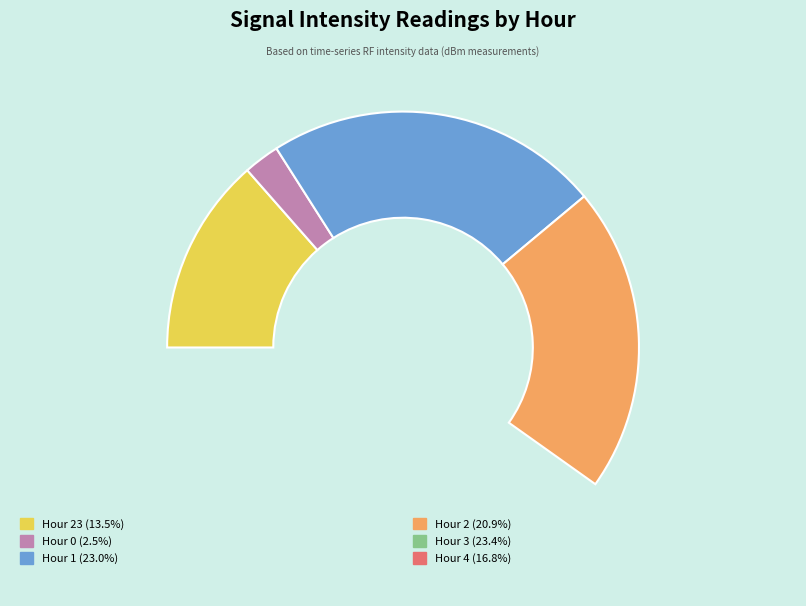

To the nearest percent, what is the average slice percentage?

17%